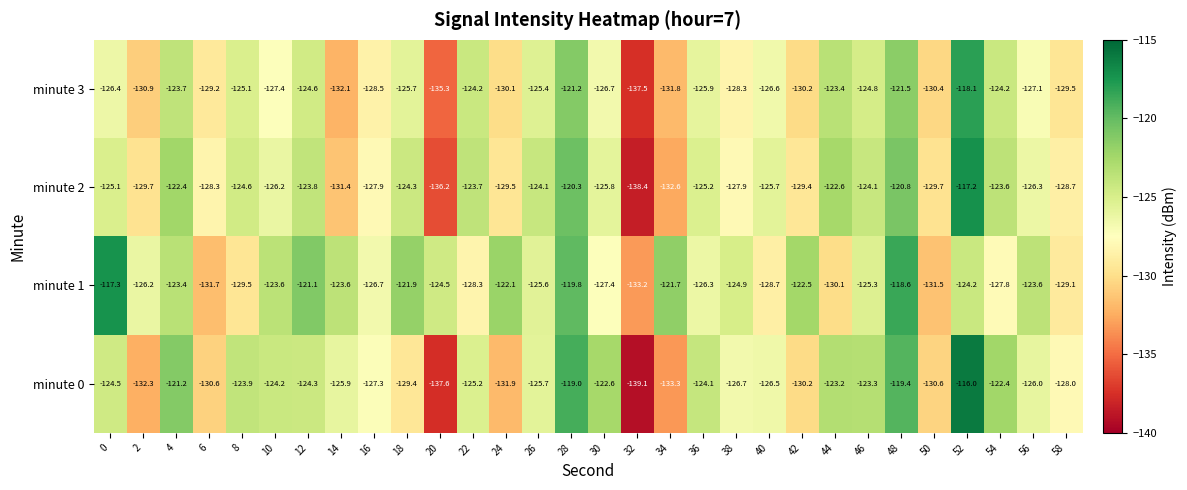

What is the total value across all series at 38?

-507.8